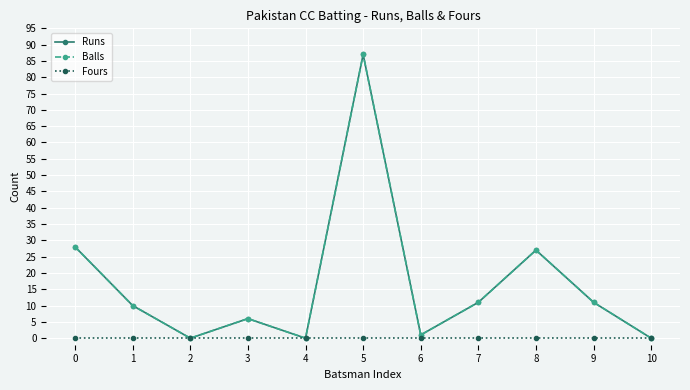

How many lines are shown in the chart?

3